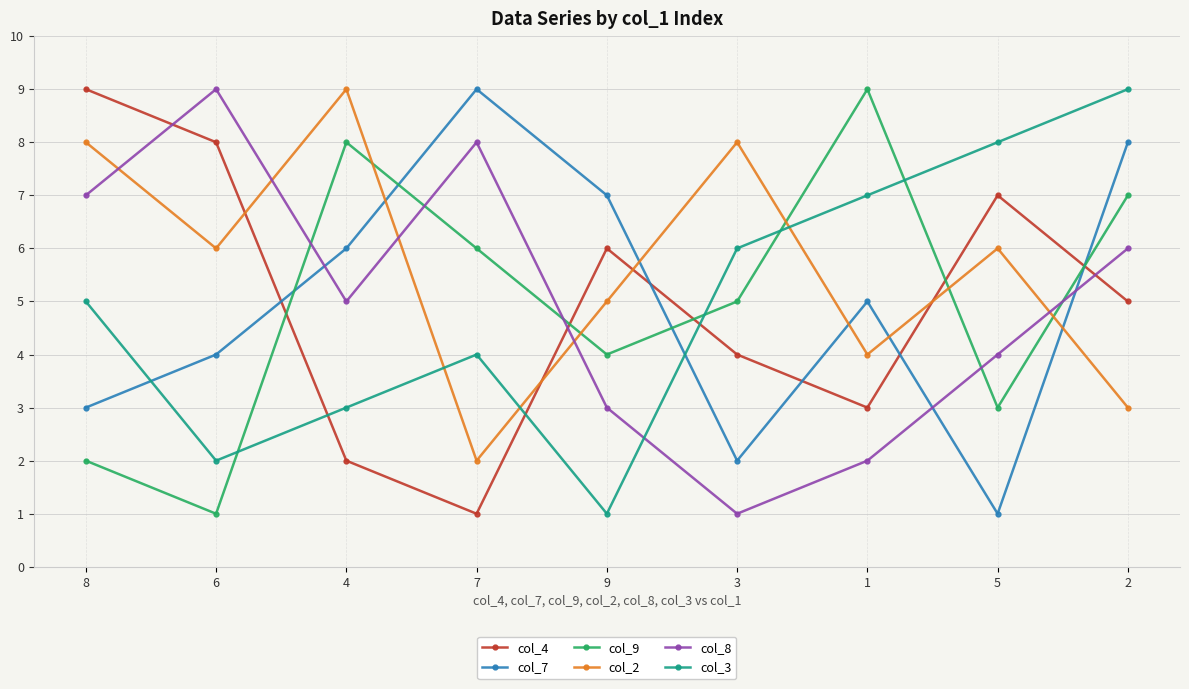

Is the value of col_9 at 9 greater than the value of col_8 at 4?

No